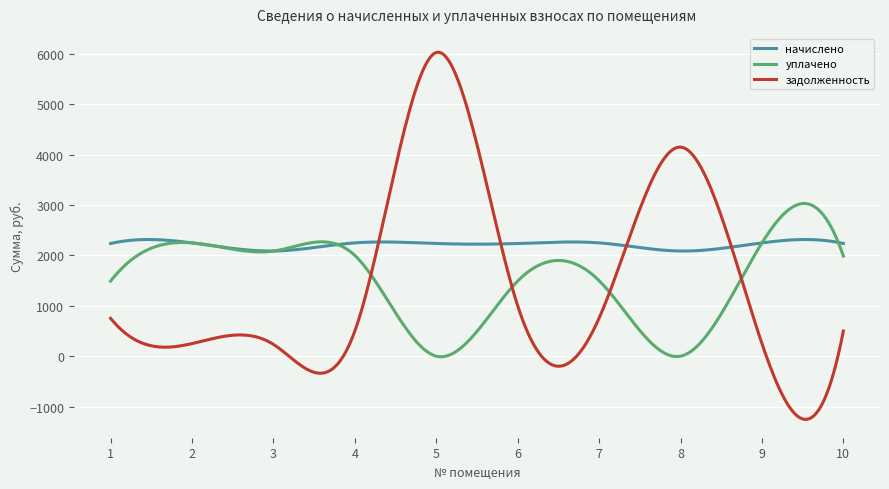

What is the lowest value of the задолженность series?

-1254.2